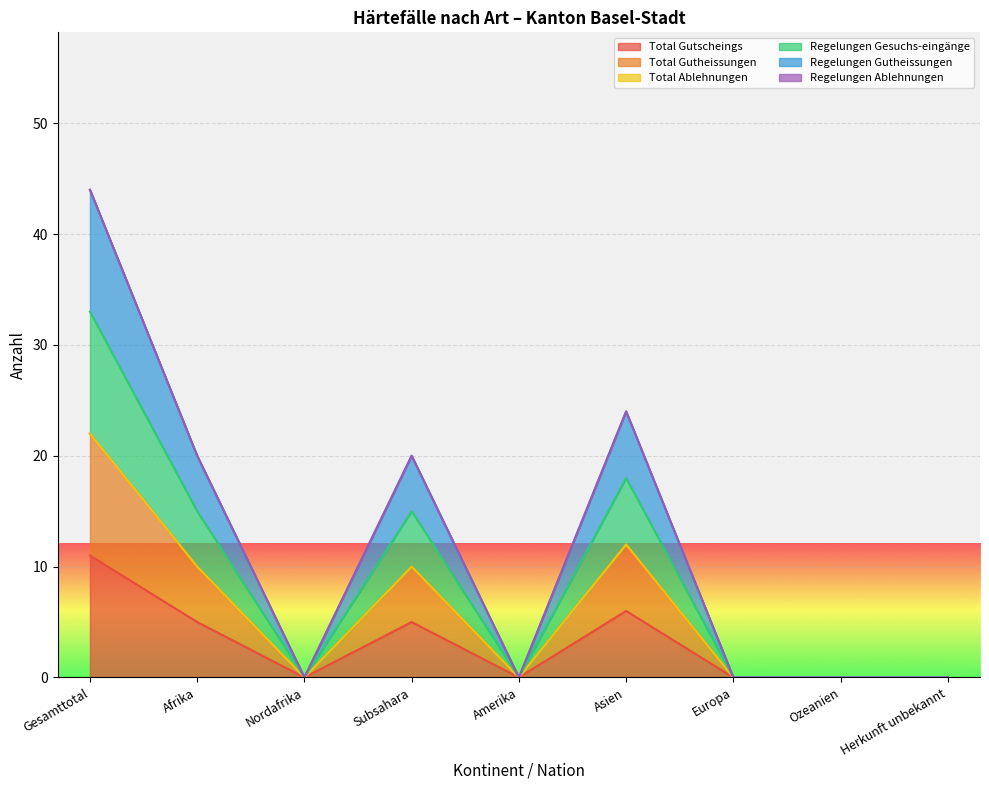

In Regelungen Gesuchs-eingänge, how many points are higher than both neighbors (excluding endpoints)?

2